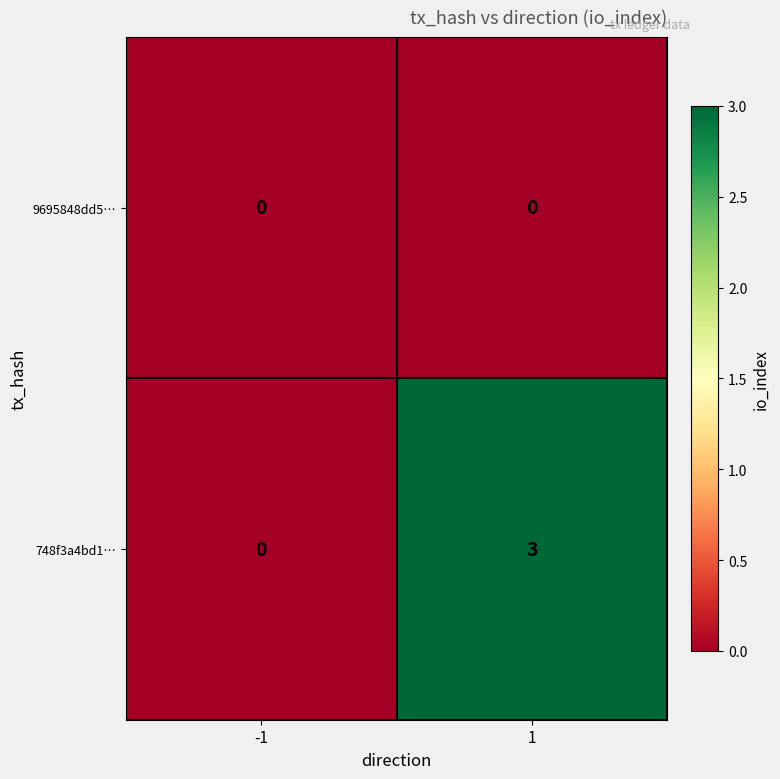

What is the sum of all 748f3a4bd1… values?

3